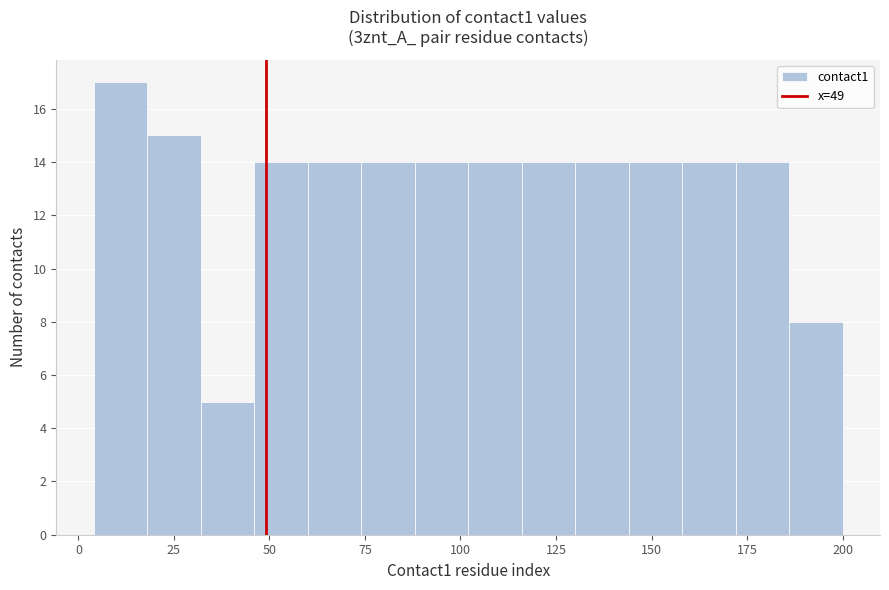

Around what value on the x-axis is the tallest bar? Give the approximate position of its centre, as read against the axis.

10